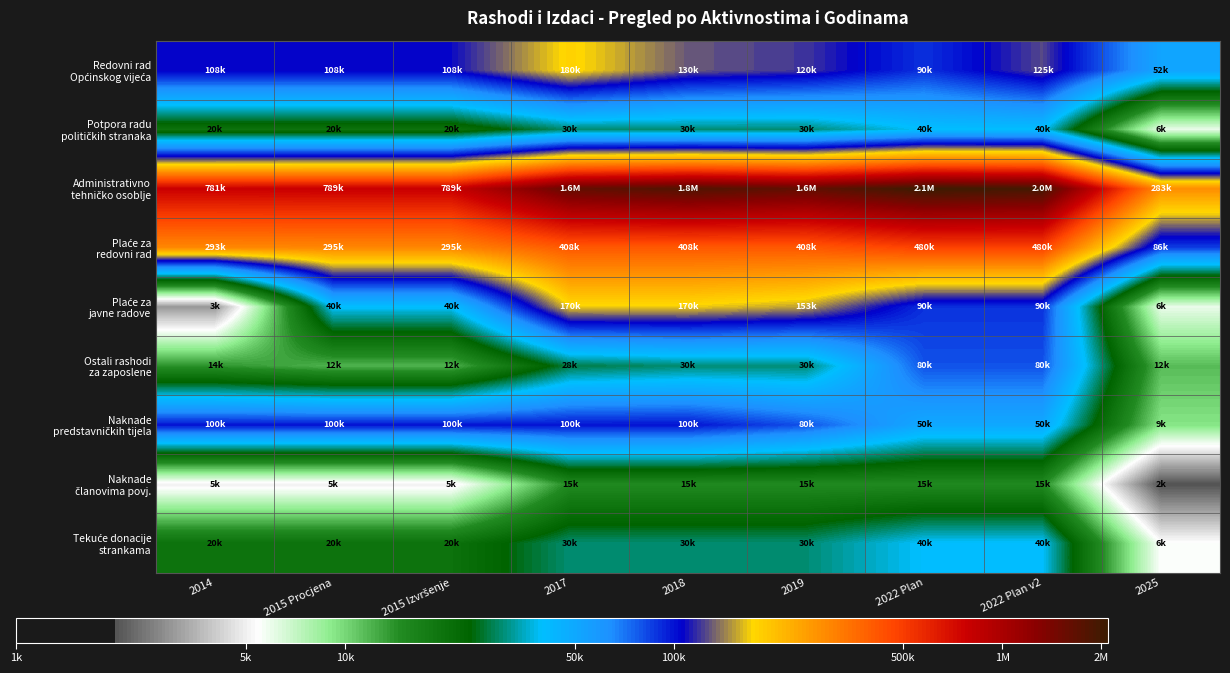

Which category has the highest value across all series?

2022 Plan